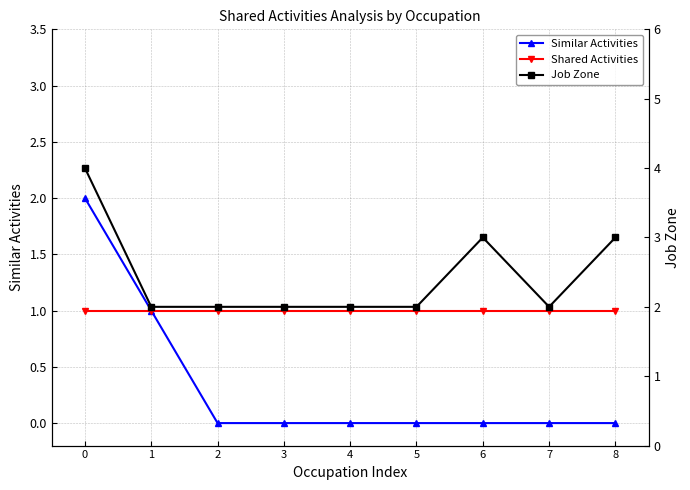

What is the difference between the Similar Activities values at 5 and 1?

1